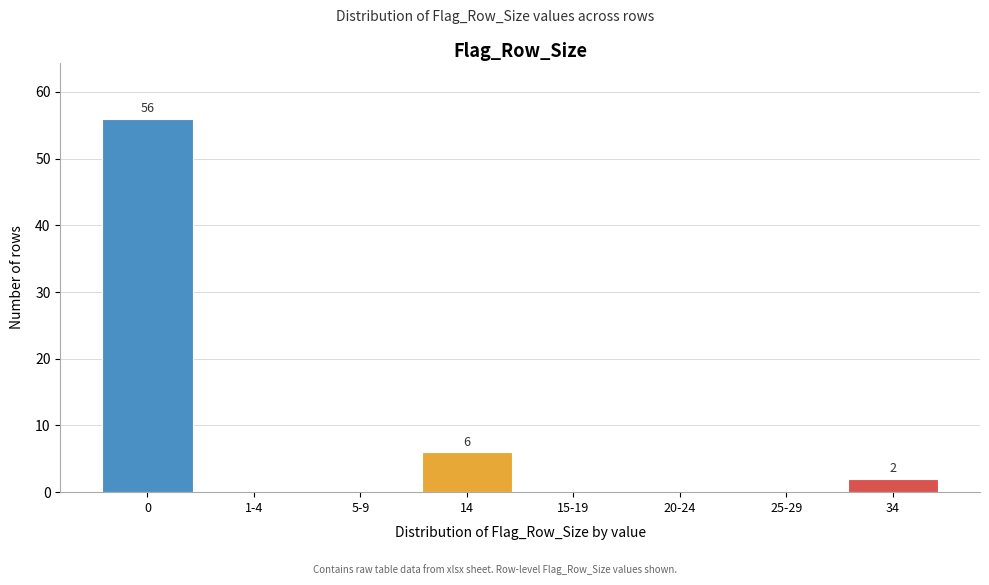

Reading left to right, extract all data points from this chart.

0=56	1-4=0	5-9=0	14=6	15-19=0	20-24=0	25-29=0	34=2